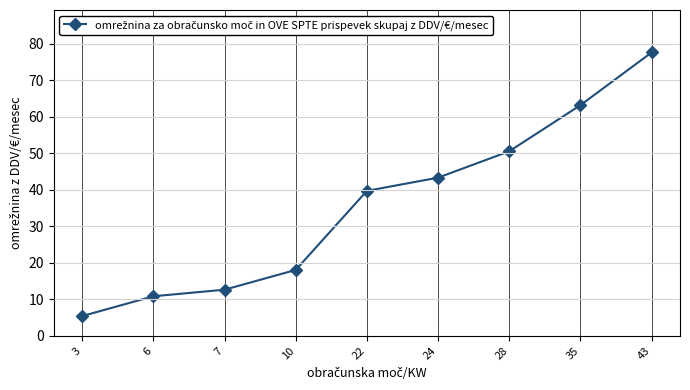

What is the difference between the maximum and minimum values?

72.2